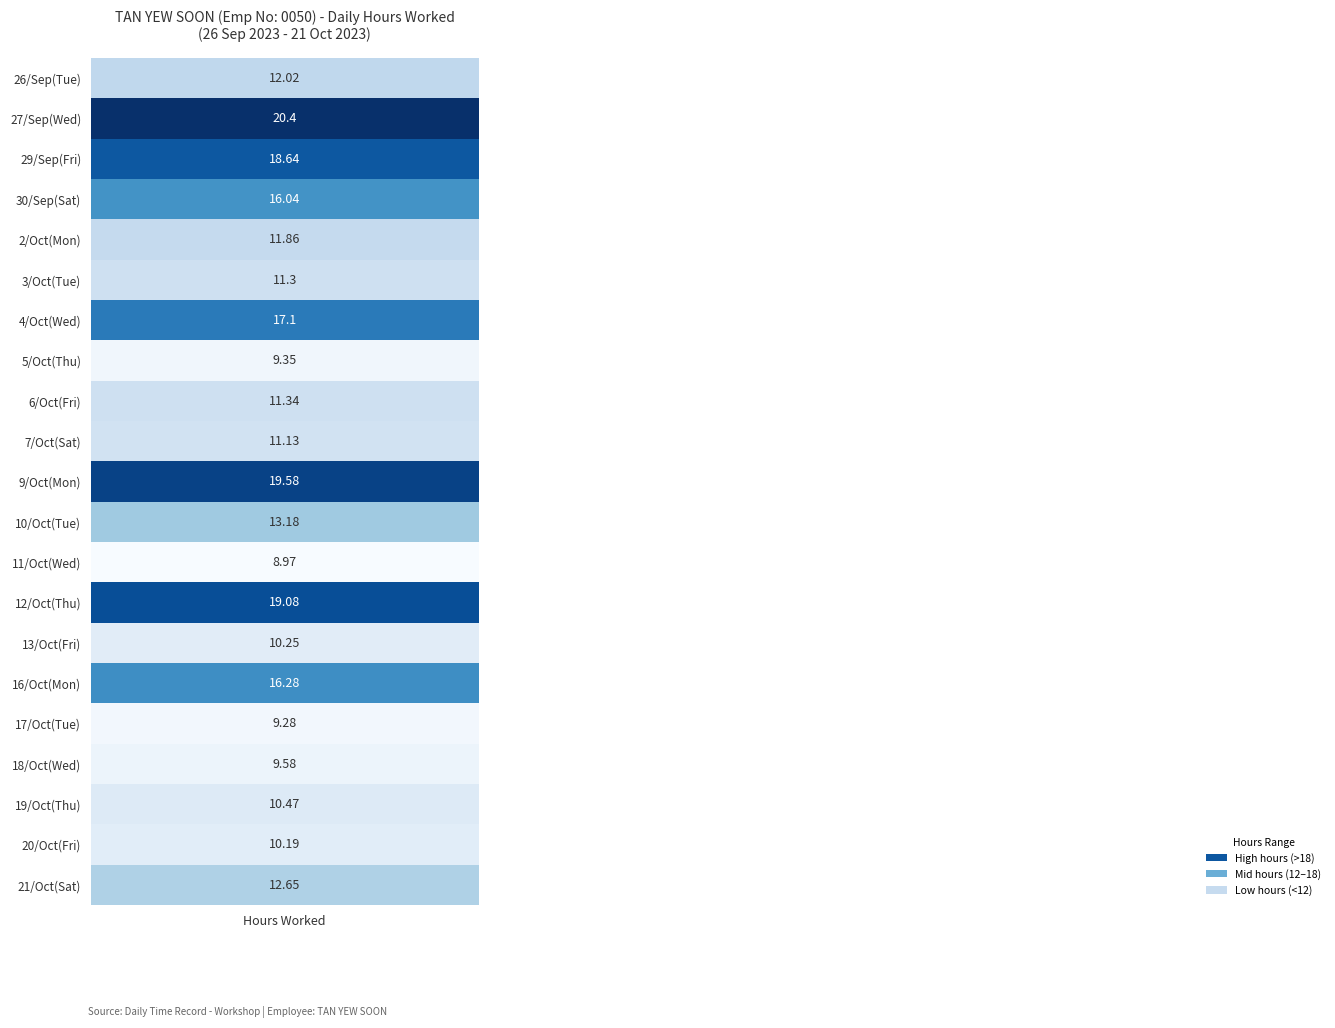

Approximately how many times larger is the value at values compared to 12?

1.3